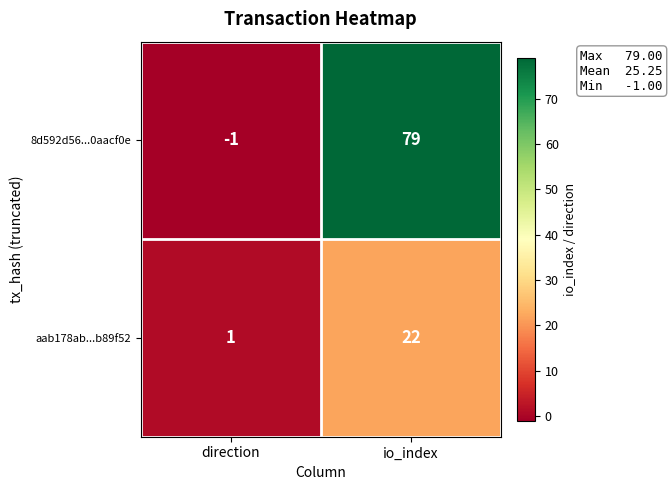

List the series in order of their peak value, lowest first.

aab178ab...b89f52, 8d592d56...0aacf0e